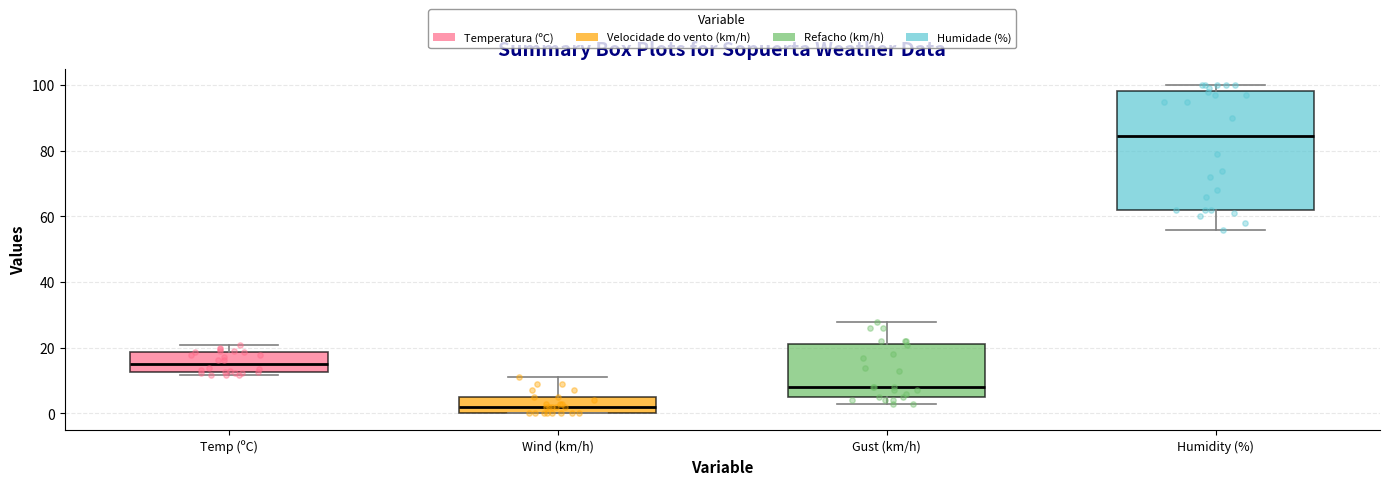

Reading left to right, transcribe this box plot: for each box, give where its median line is, the range the box spans, and where its two whiskers end, as read against the y-axis. The values are not printed on the chart, so give them approximately, as read against the axis.

Temp (ºC): median 14, box 12 to 18, whiskers 12 (just below the box's lower edge) to 20
Wind (km/h): median 2, box 0 to 6, whiskers 0 to 12
Gust (km/h): median 8, box 6 to 22, whiskers 4 to 28
Humidity (%): median 84, box 62 to 98, whiskers 56 to 100